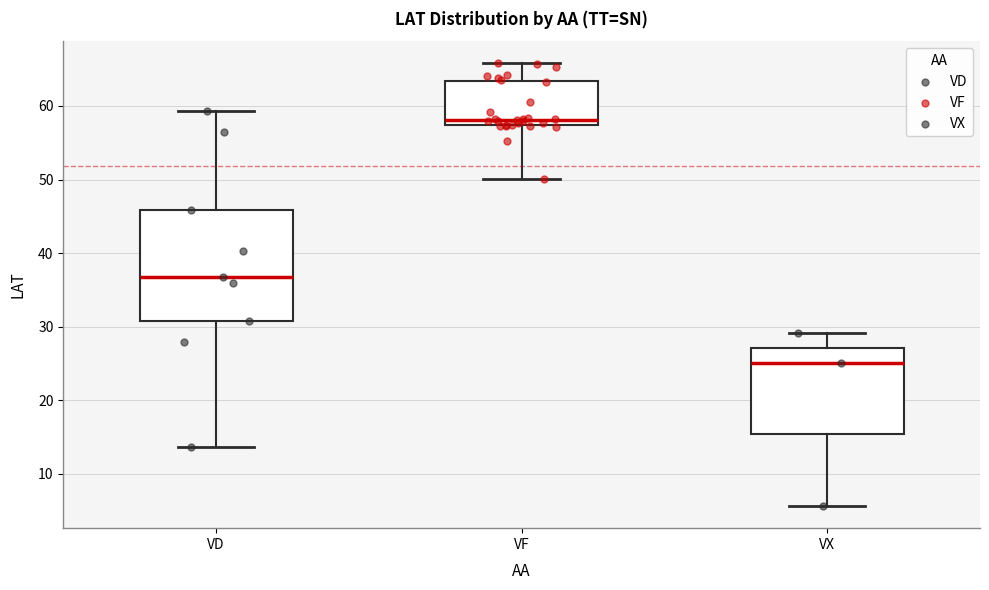

Reading left to right, transcribe this box plot: for each box, give where its median line is, the range the box spans, and where its two whiskers end, as read against the y-axis. The values are not printed on the chart, so give them approximately, as read against the axis.

VD: median 37, box 31 to 46, whiskers 14 to 59
VF: median 58, box 57 to 63, whiskers 50 to 66
VX: median 25, box 15 to 27, whiskers 6 to 29